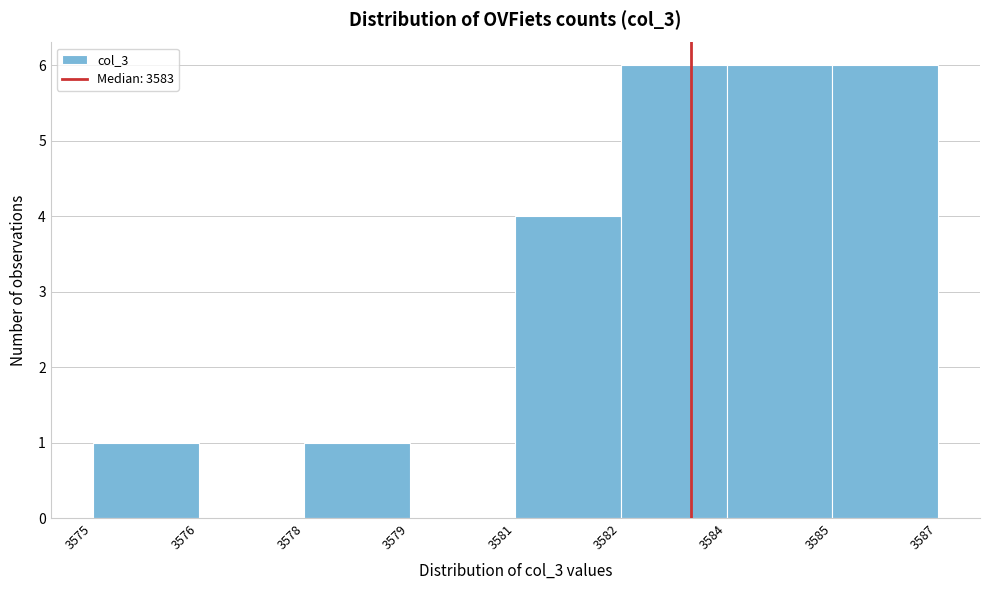

Reading left to right, extract all data points from this chart.

3575=1	3576=0	3578=1	3579=0	3581=4	3582=6	3584=6	3585=6